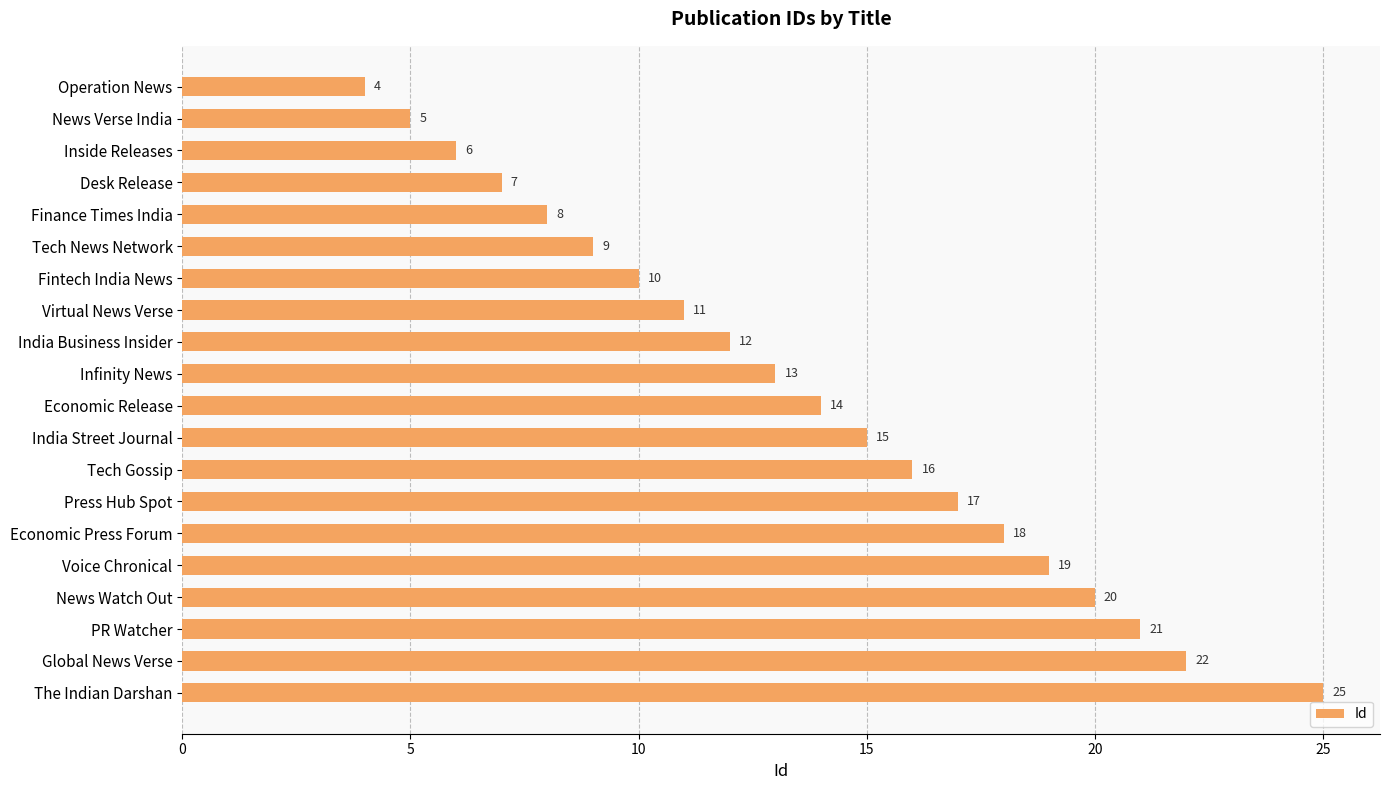

Where is the data nearest to the value 14?

Economic Release